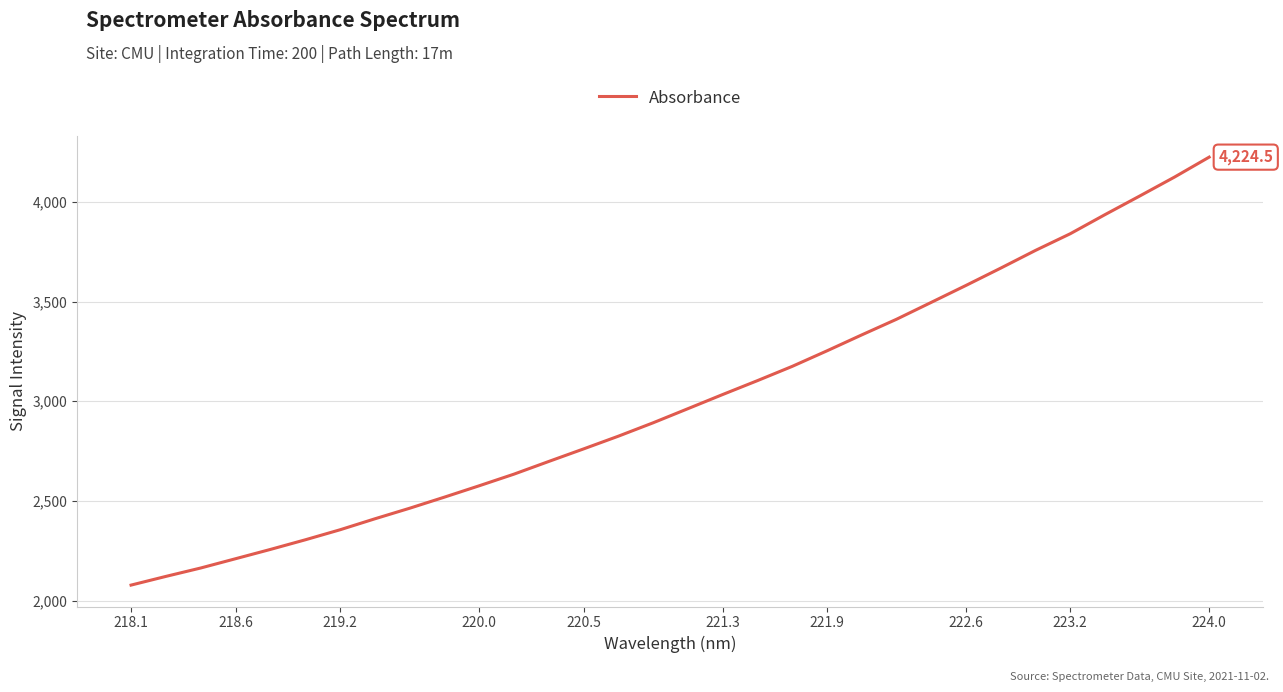

What is the minimum value shown in the chart?

2077.5